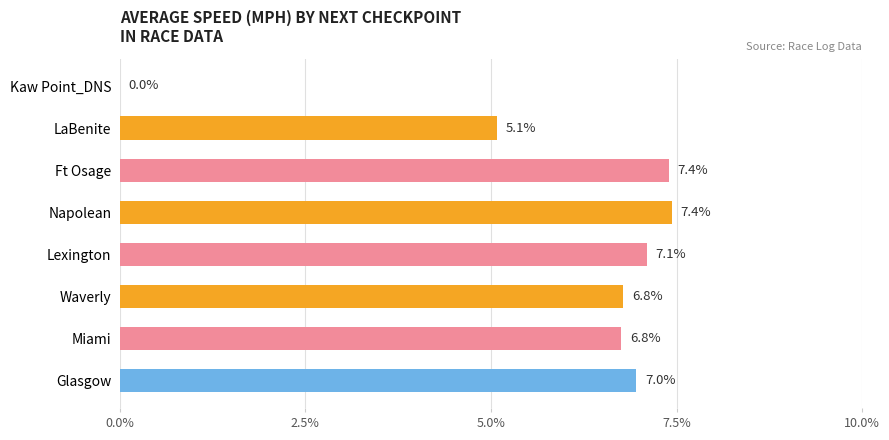

What is the maximum value shown in the chart?

7.4